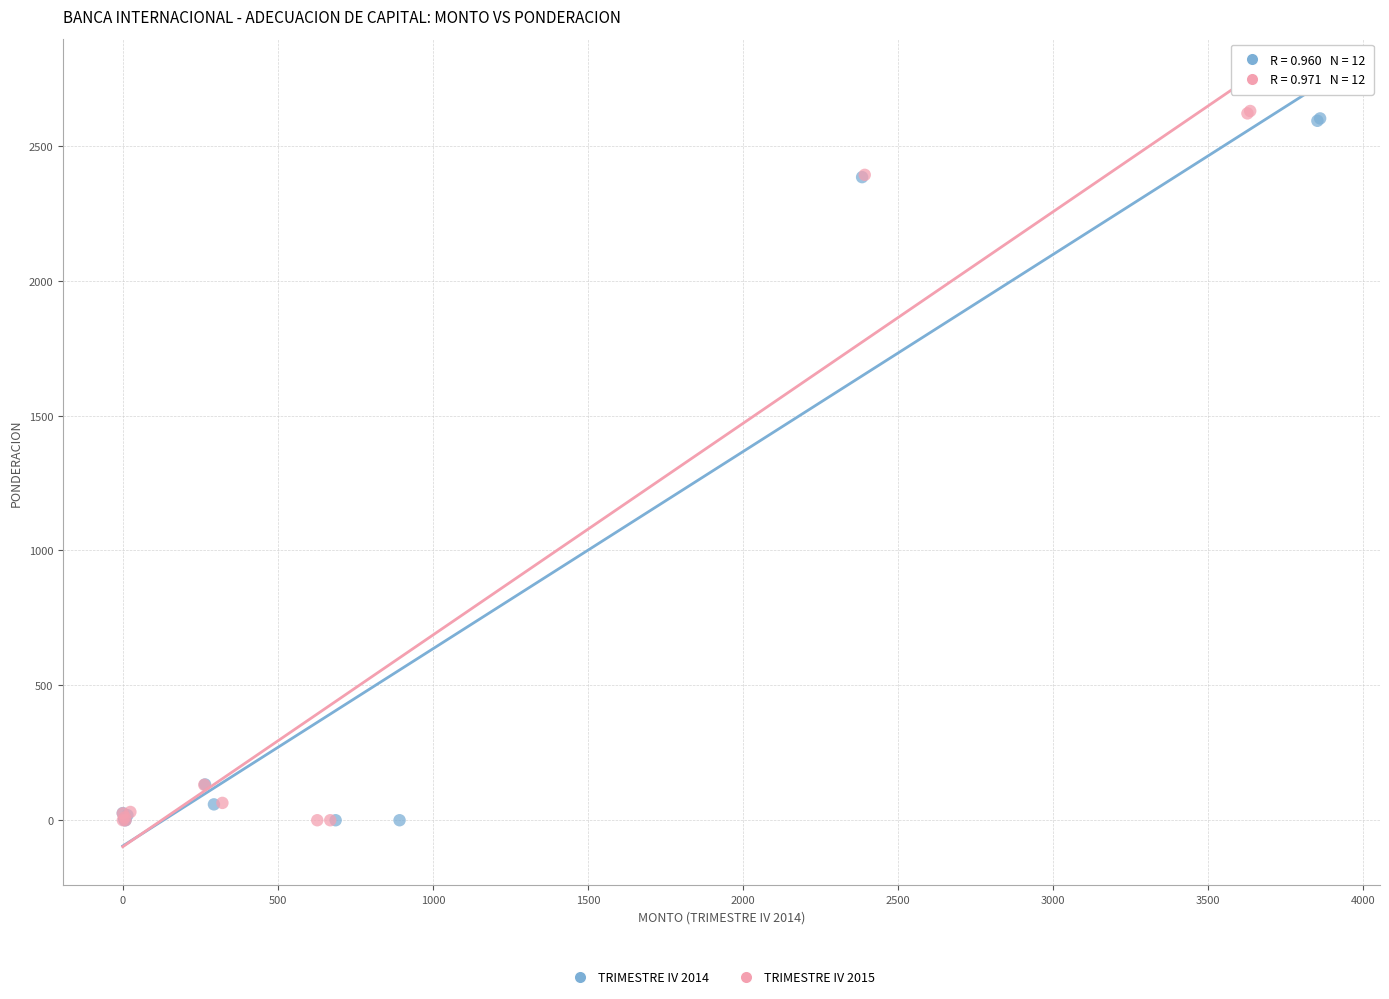

What are all the series names shown in the legend?

TRIMESTRE IV 2014, TRIMESTRE IV 2015